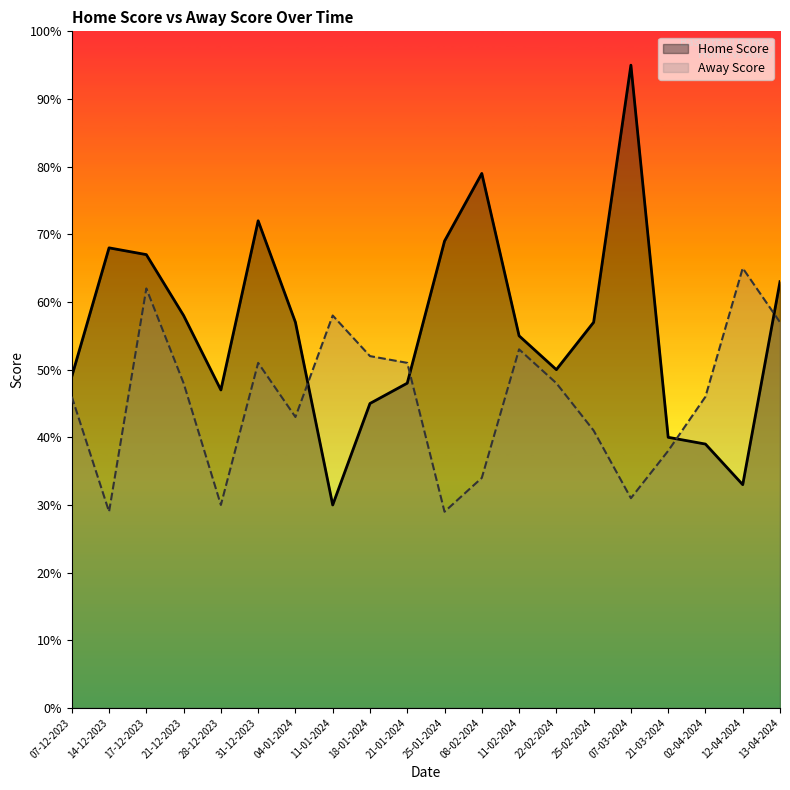

What is the average value of the Home Score series?

56